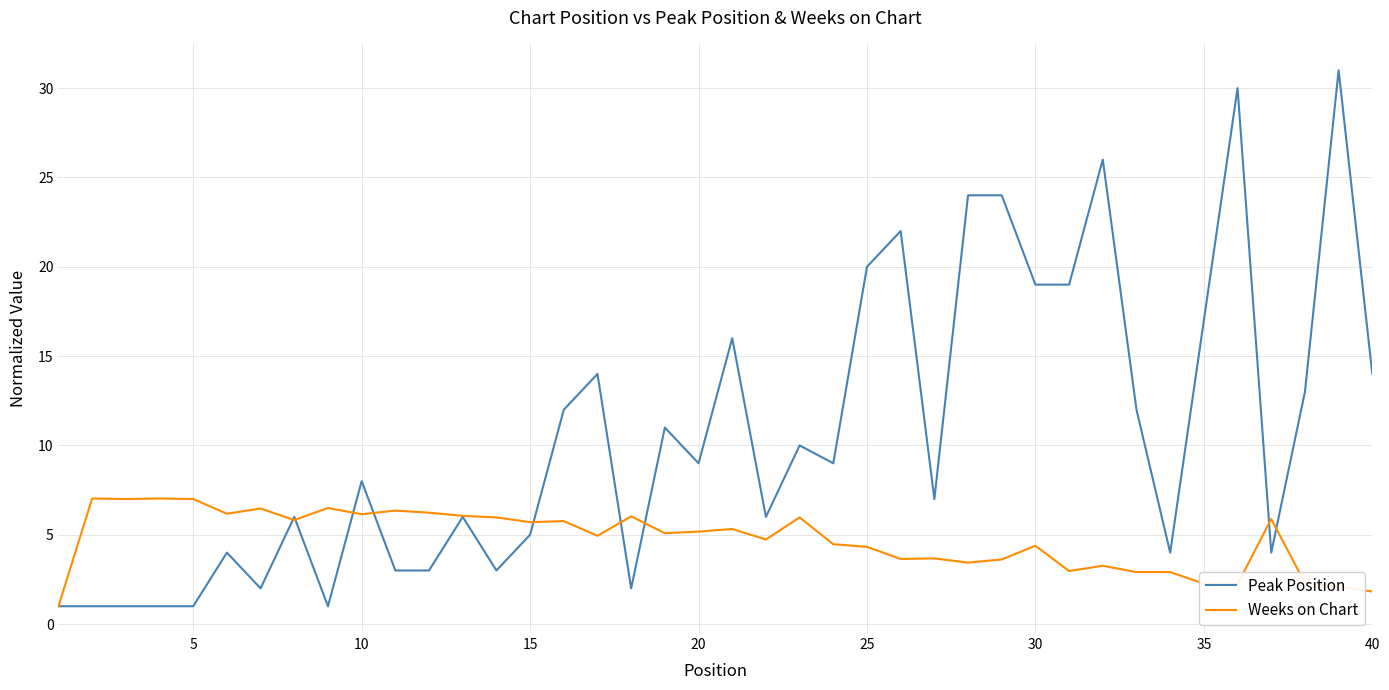

Rank the series by their average value, from highest to lowest.

Peak Position, Weeks on Chart